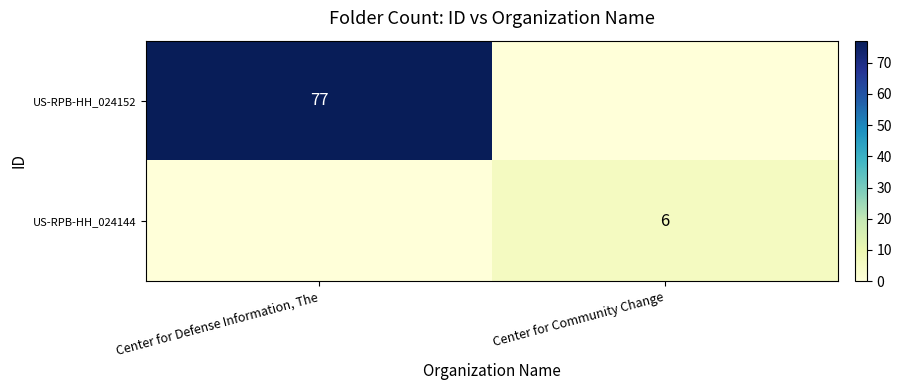

True or false: row_0 has a value of 105 at Center for Defense Information, The.

False